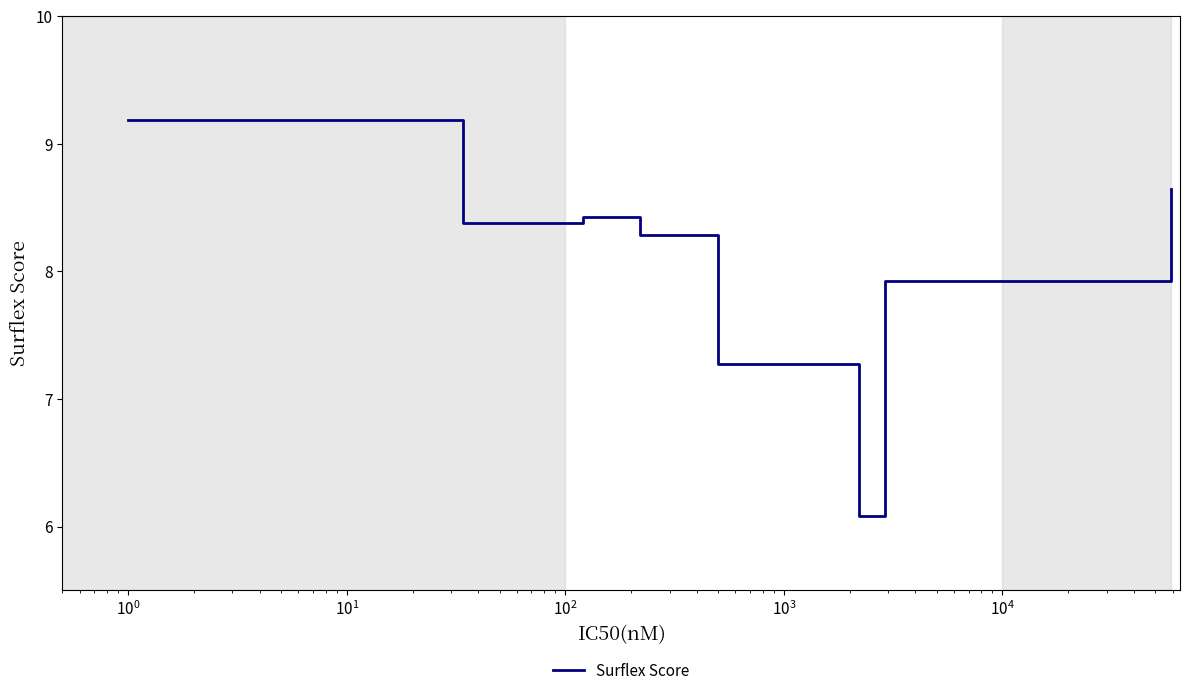

What is the average value?

8.0